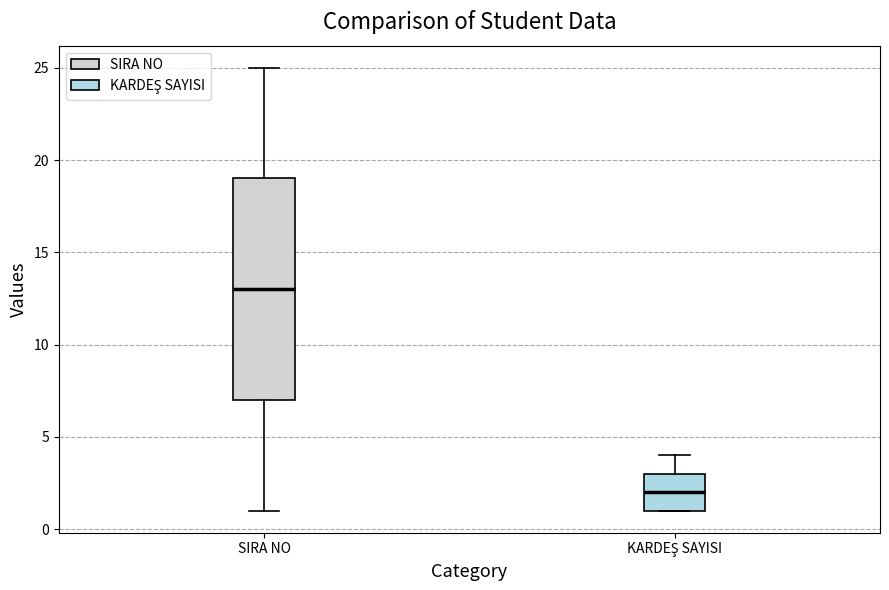

Reading left to right, transcribe this box plot: for each box, give where its median line is, the range the box spans, and where its two whiskers end, as read against the y-axis. The values are not printed on the chart, so give them approximately, as read against the axis.

SIRA NO: median 13, box 7 to 19, whiskers 1 to 25
KARDEŞ SAYISI: median 2, box 1 to 3, whiskers 1 to 4